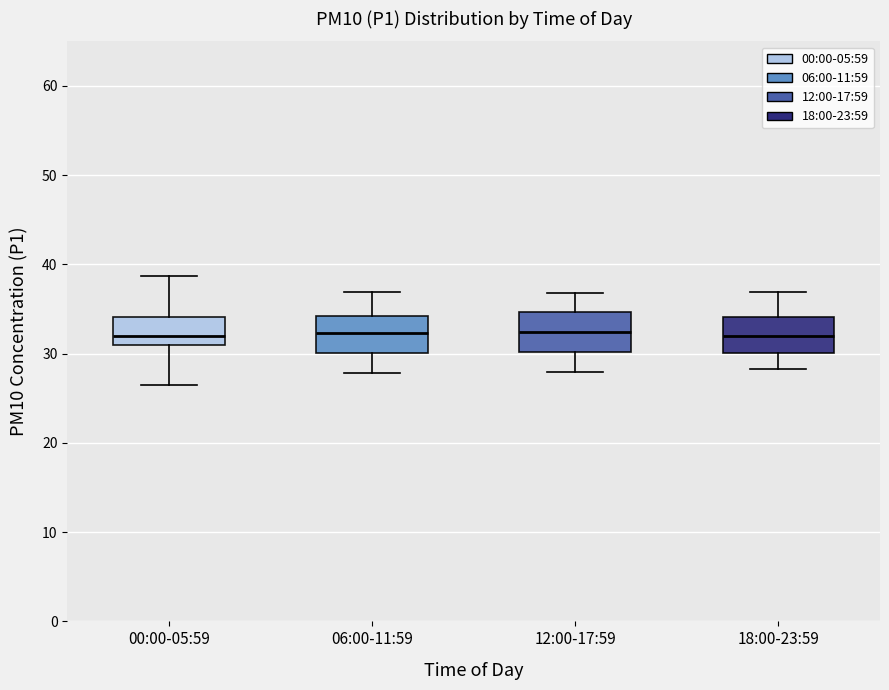

Where is the upper edge of the box for 12:00-17:59 on the y-axis? The values are not printed on the chart, so give them approximately, as read against the axis.

35